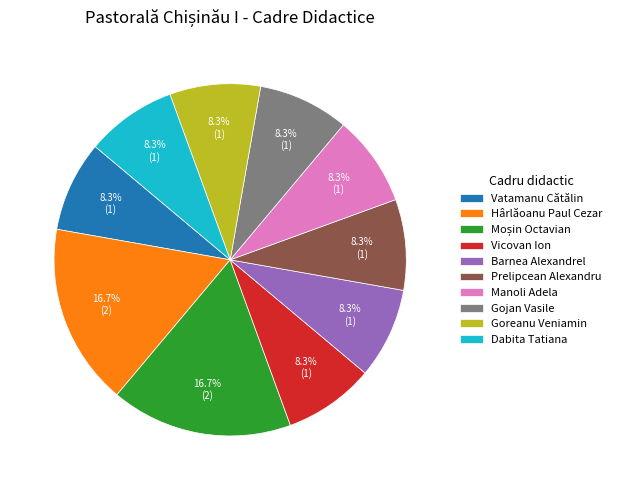

To the nearest percent, what percentage of the pie is Dabita Tatiana?

8%